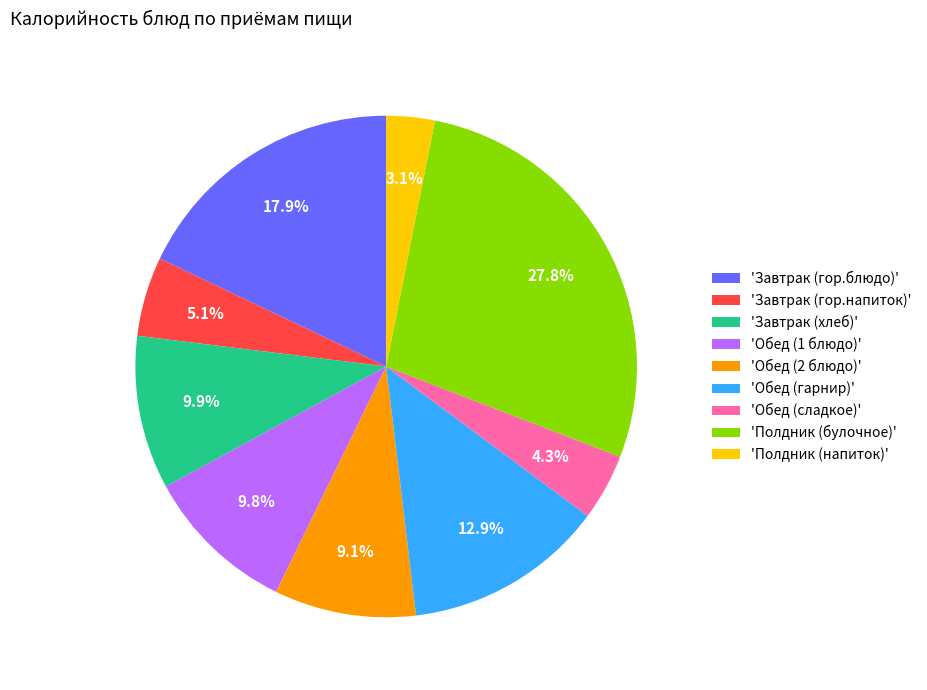

Approximately how many times larger is the value at 'Обед (1 блюдо)' compared to 'Обед (2 блюдо)'?

1.1